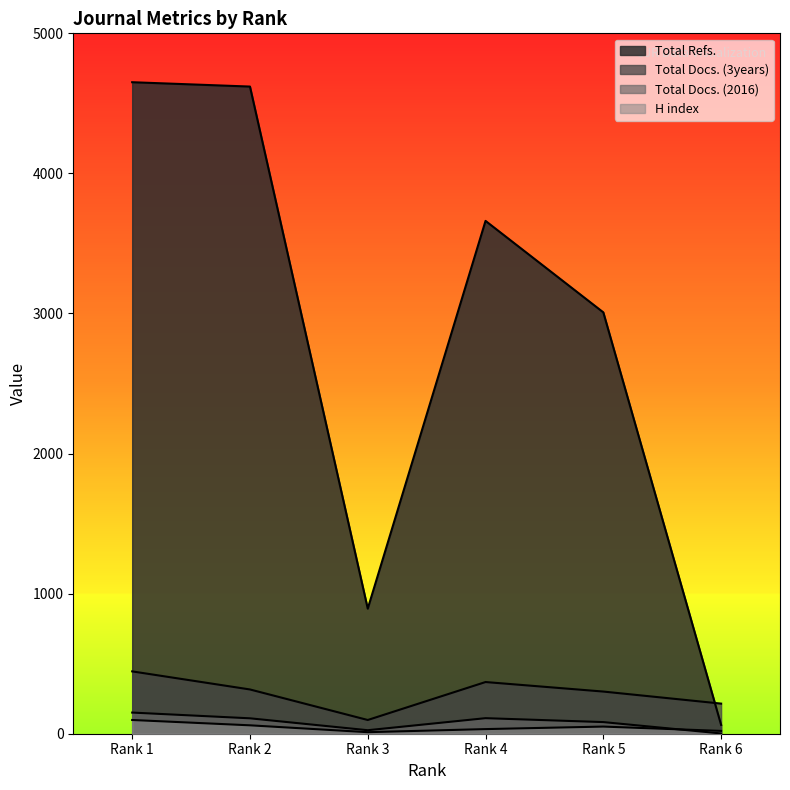

True or false: H index and Total Docs. (2016) intersect in this chart.

True